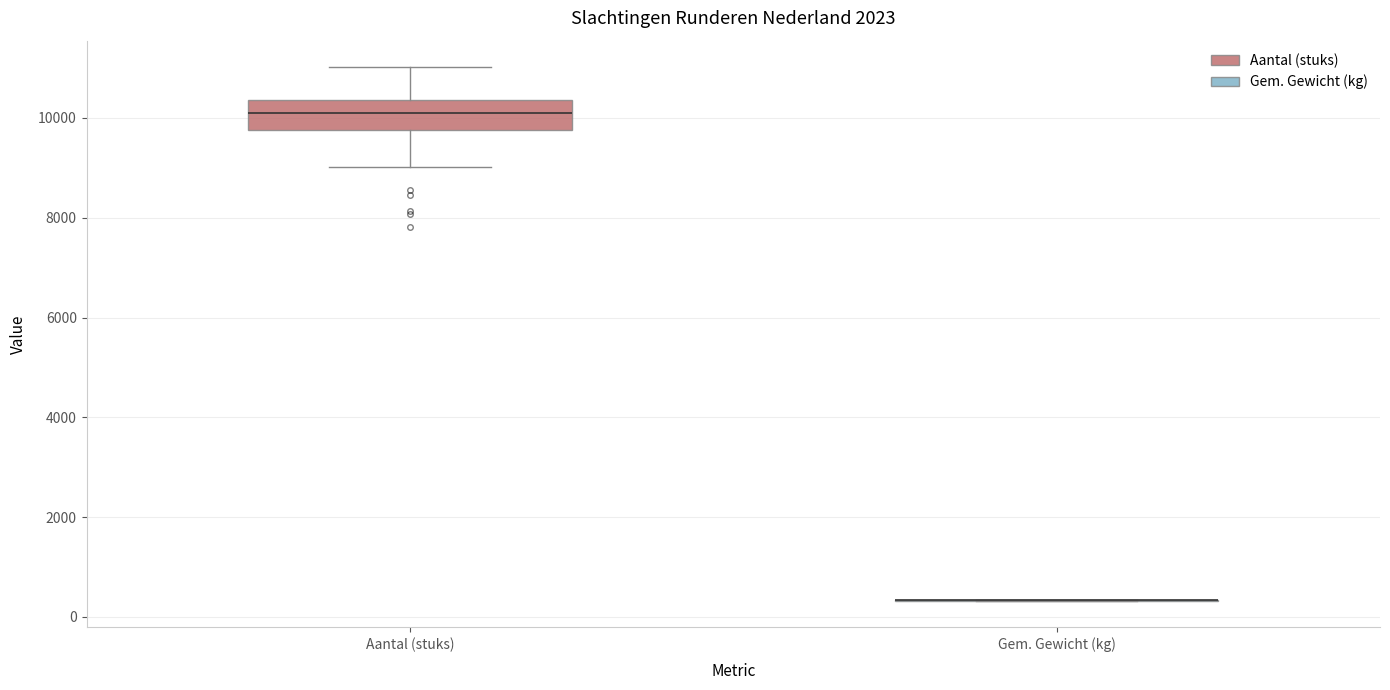

Reading left to right, transcribe this box plot: for each box, give where its median line is, the range the box spans, and where its two whiskers end, as read against the y-axis. The values are not printed on the chart, so give them approximately, as read against the axis.

Aantal (stuks): median 10000, box 9800 to 10400, whiskers 9000 to 11000
Gem. Gewicht (kg): box collapsed to a line at 400, whiskers 400 to 400